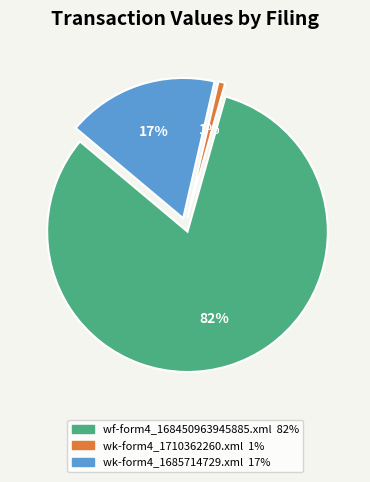

Combined, do wf-form4_168450963945885.xml and wk-form4_1710362260.xml account for over 50%?

Yes